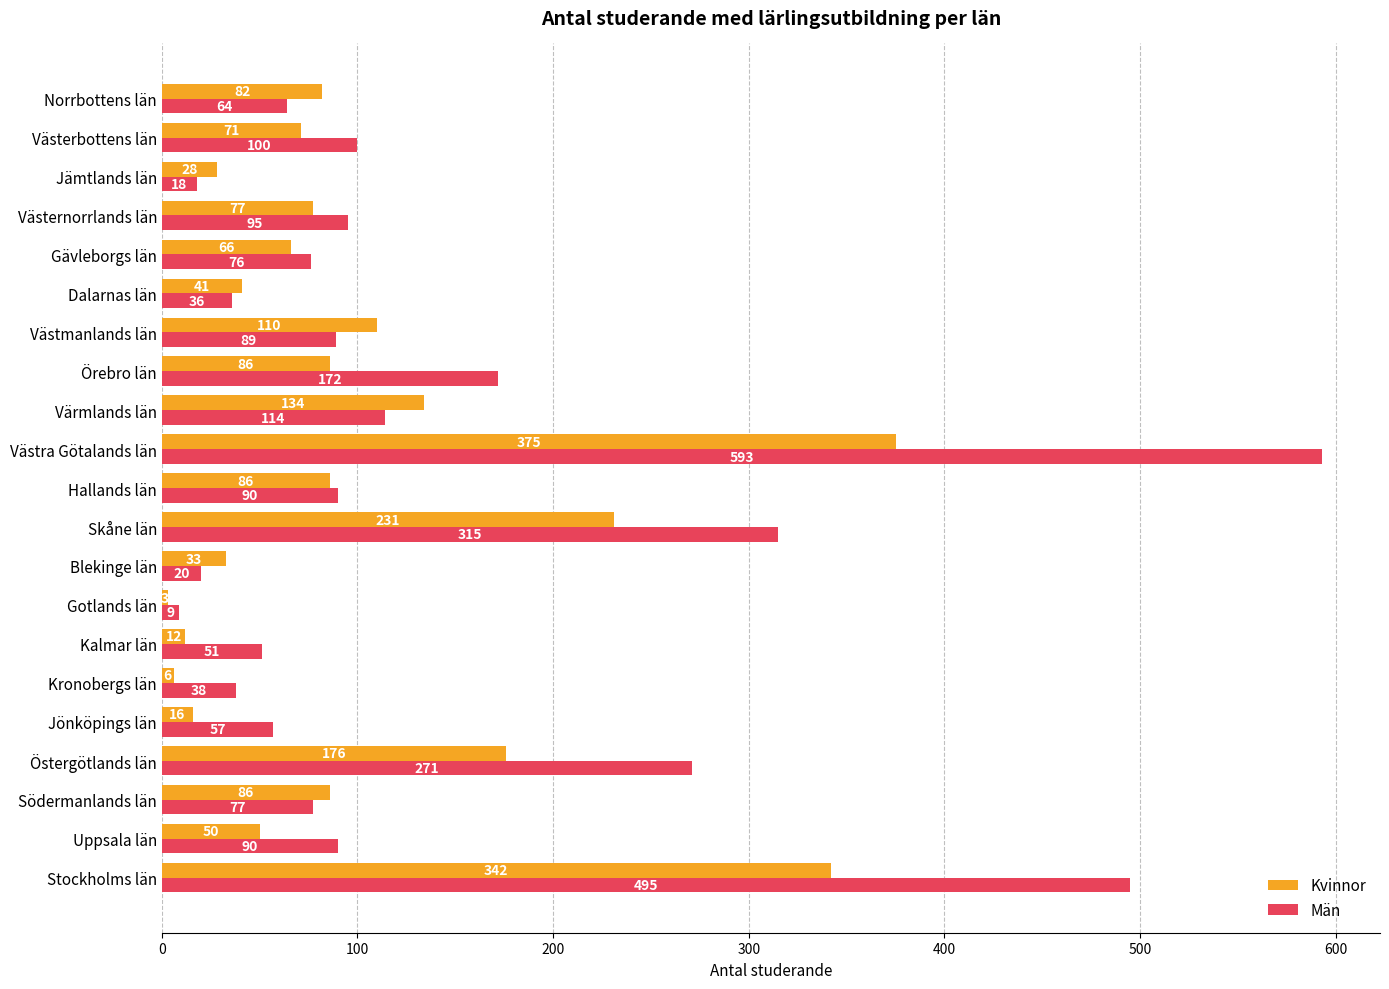

What are all the series names shown in the legend?

Kvinnor, Män